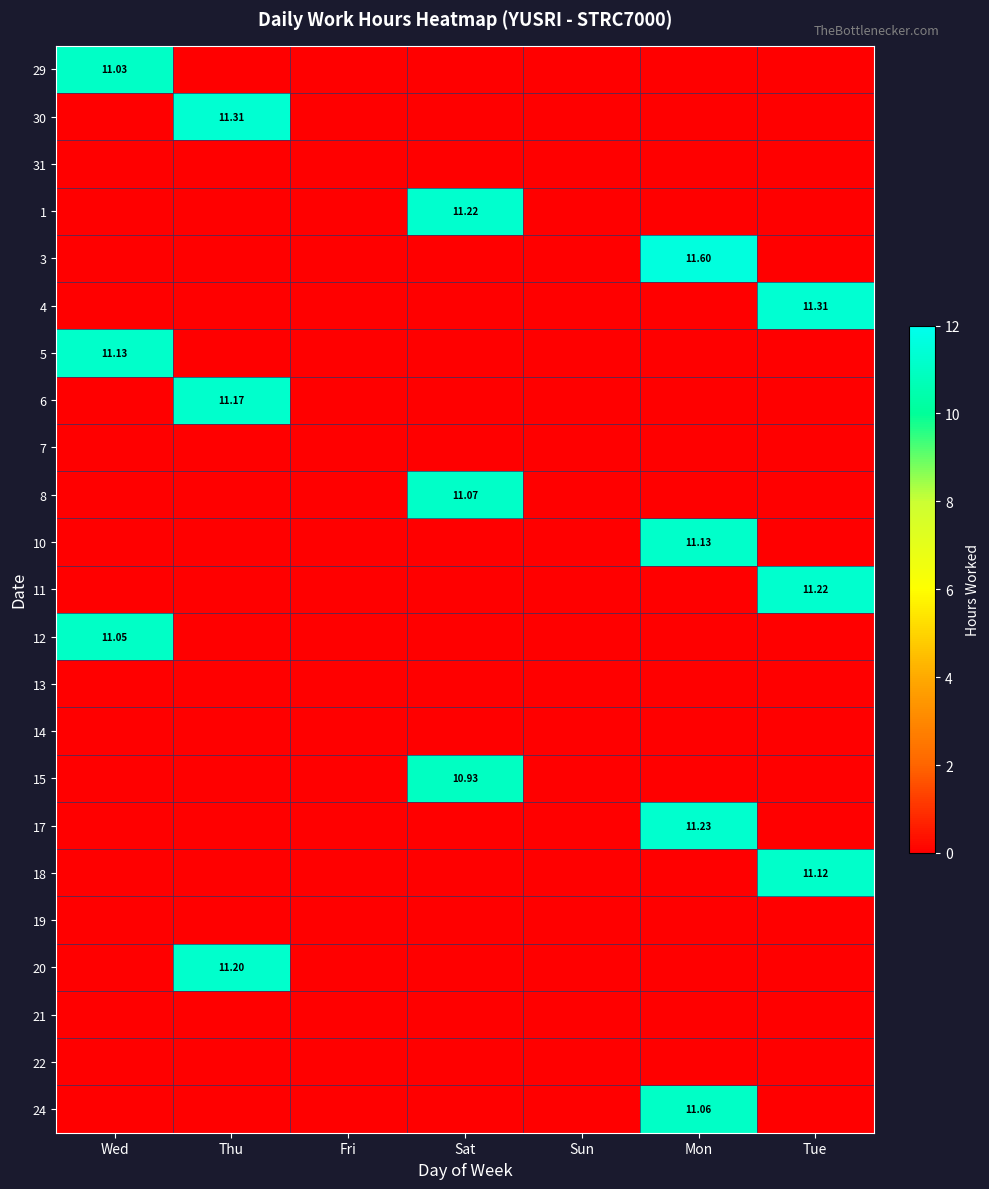

What is the spread (max minus min) of values at Wed?

11.1